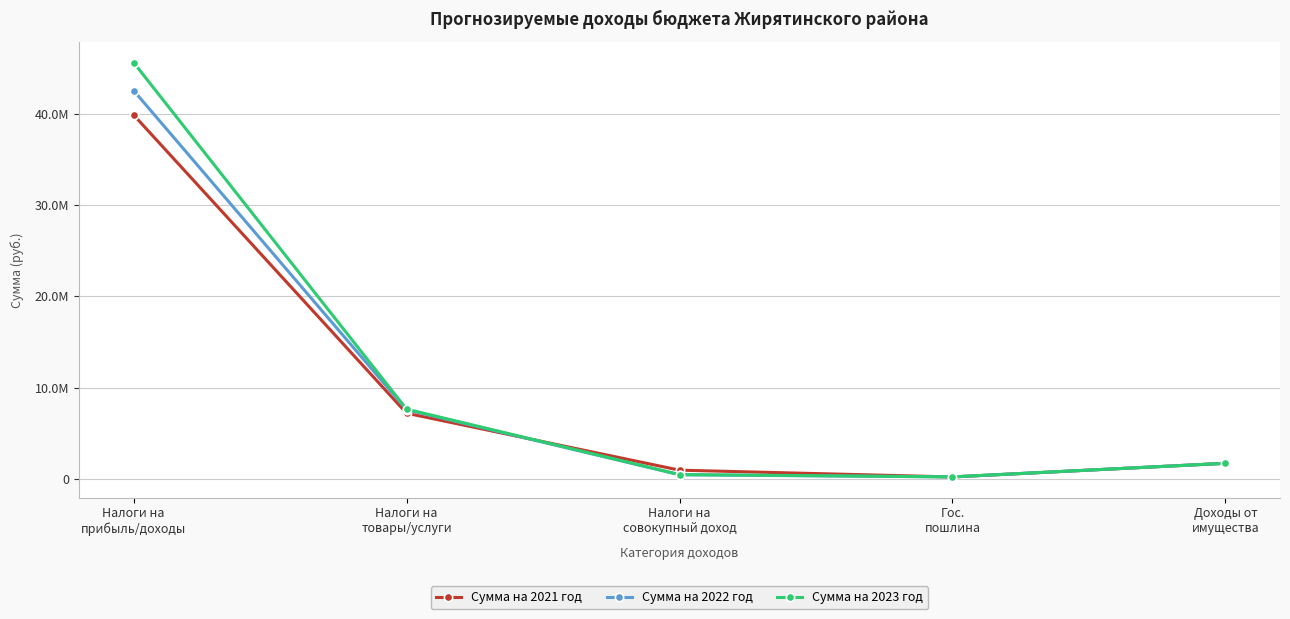

Reading left to right, extract all data points from this chart.

Сумма на 2021 год: 39847665	7198690	963636	220000	1716557
Сумма на 2022 год: 42519895	7584820	462600	225000	1716557
Сумма на 2023 год: 45585100	7641843	481320	230000	1716557